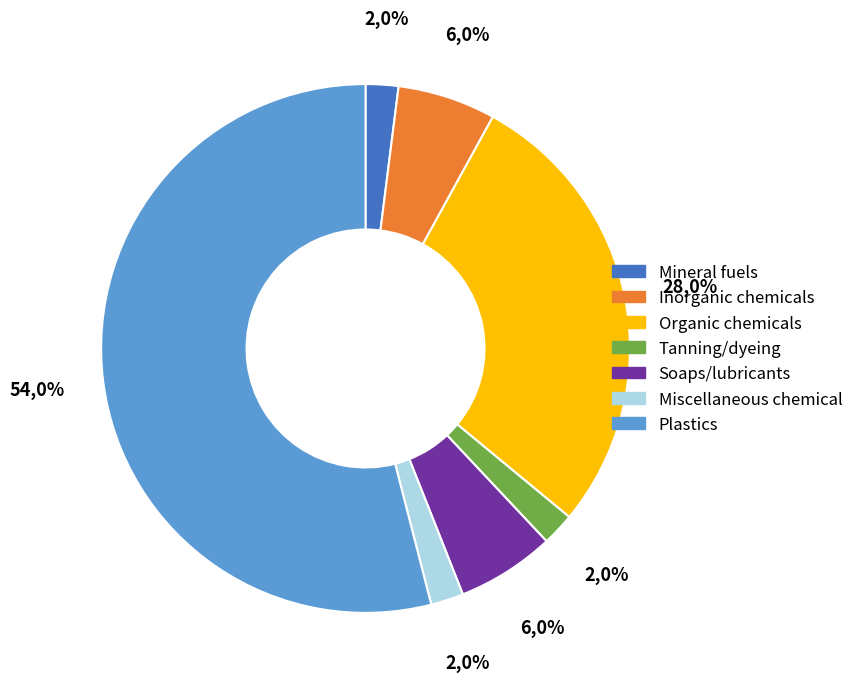

Between Organic chemicals and Mineral fuels, which is larger?

Organic chemicals